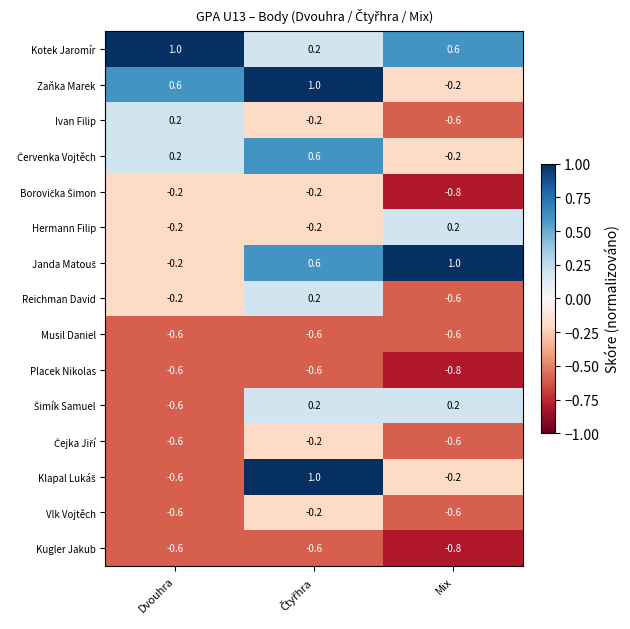

At which label is Reichman David closest to 0?

Dvouhra